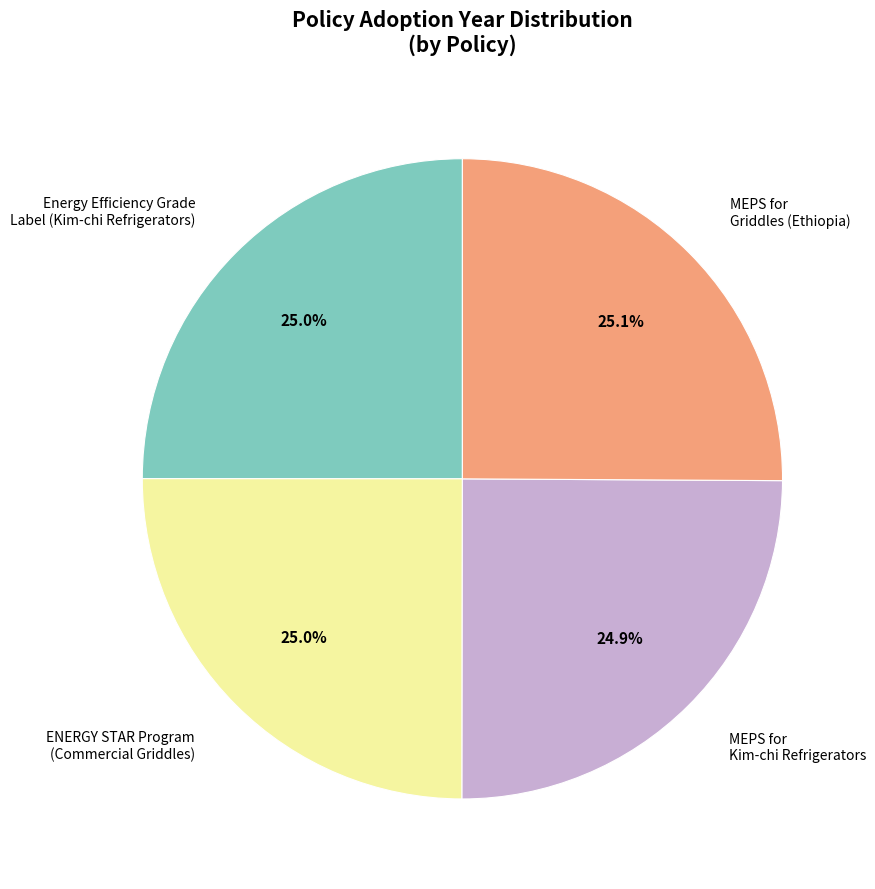

How many slices are in this pie chart?

4